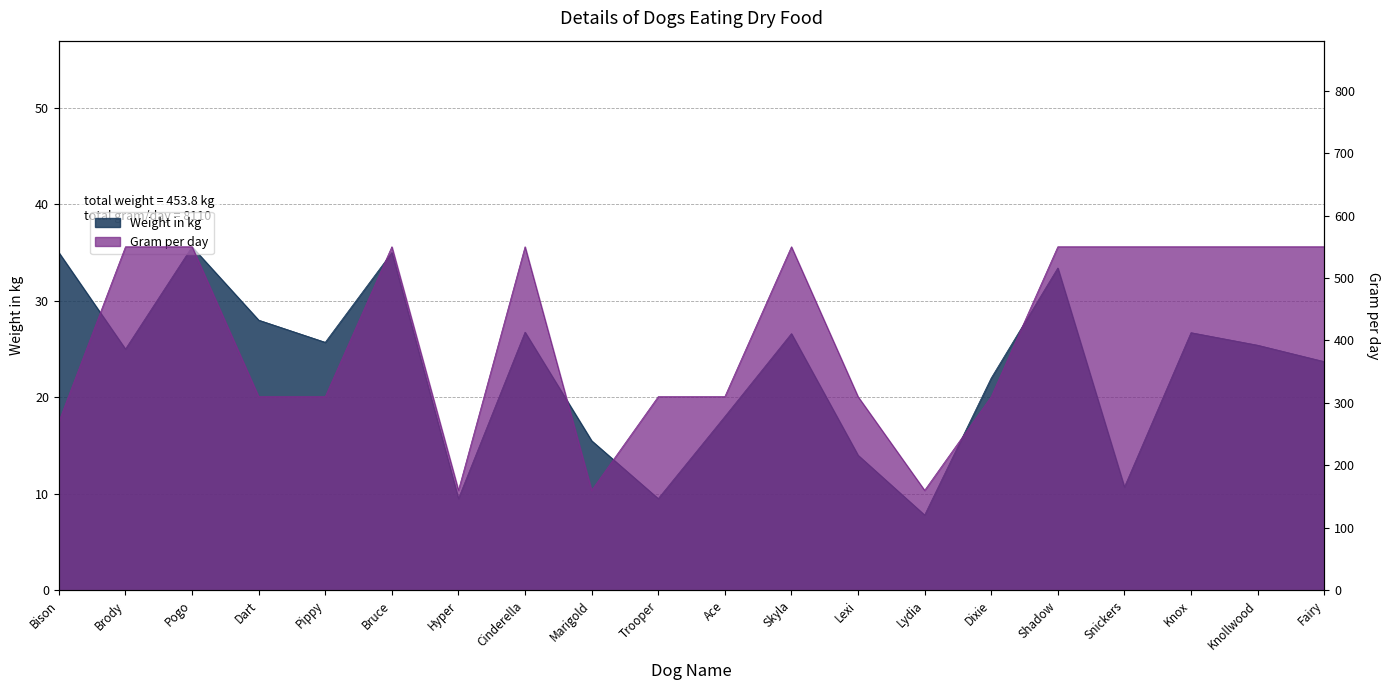

List the series in order of their overall mean, lowest first.

Weight in kg, Gram per day